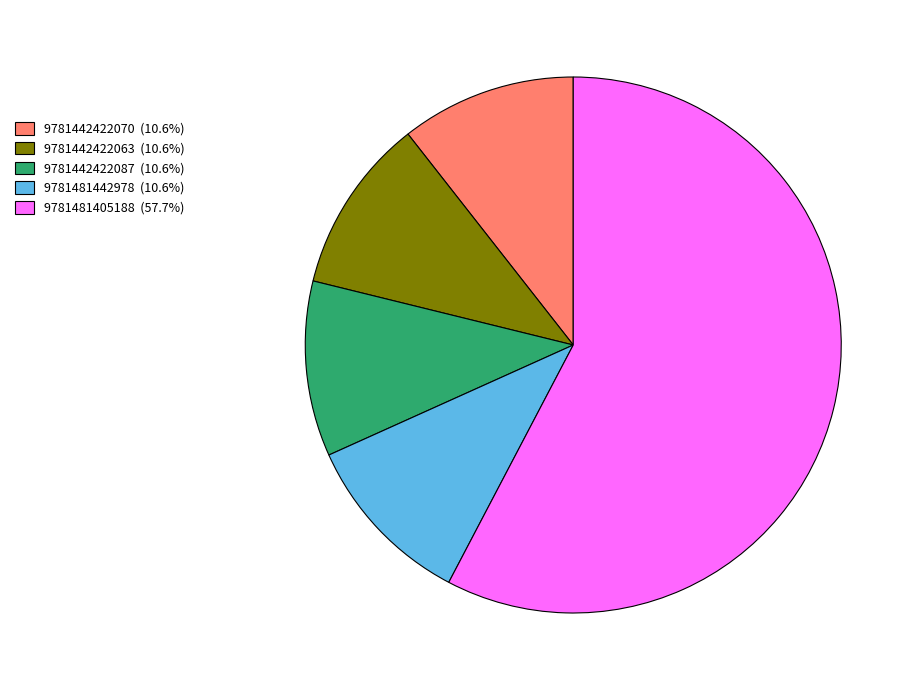

Does 9781442422087 (10.6%) represent more than half of the total?

No